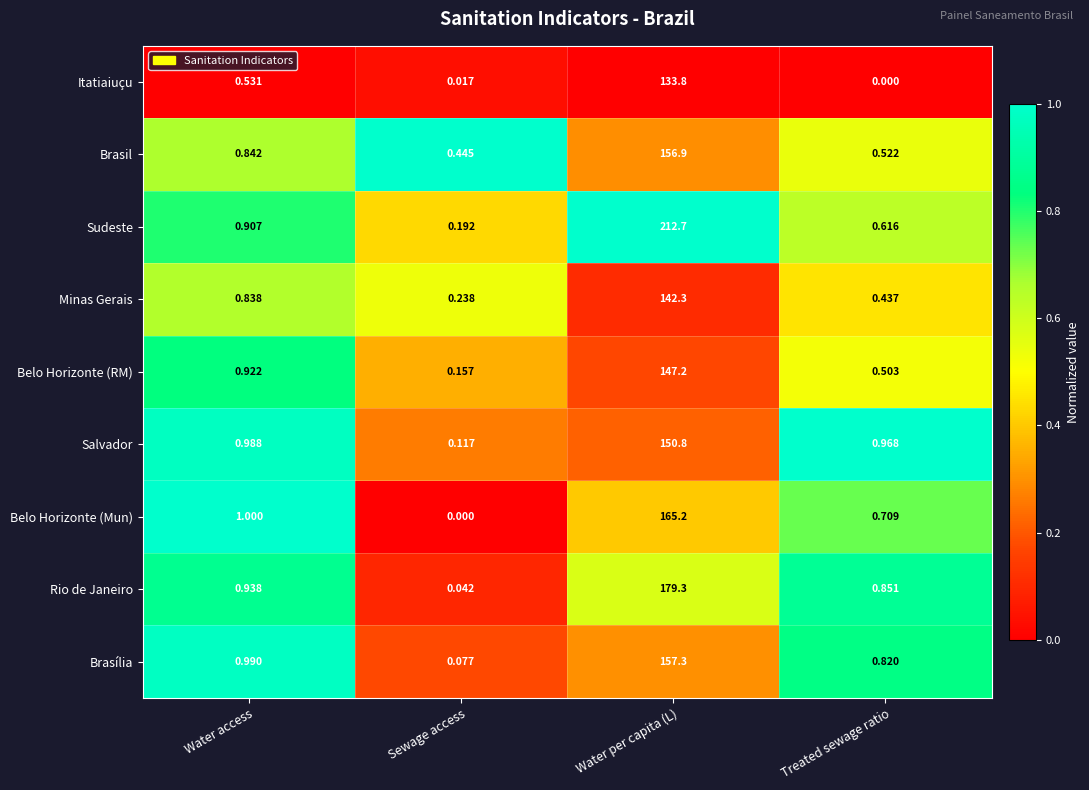

At which category is the sum across all series the highest?

Water per capita (L)